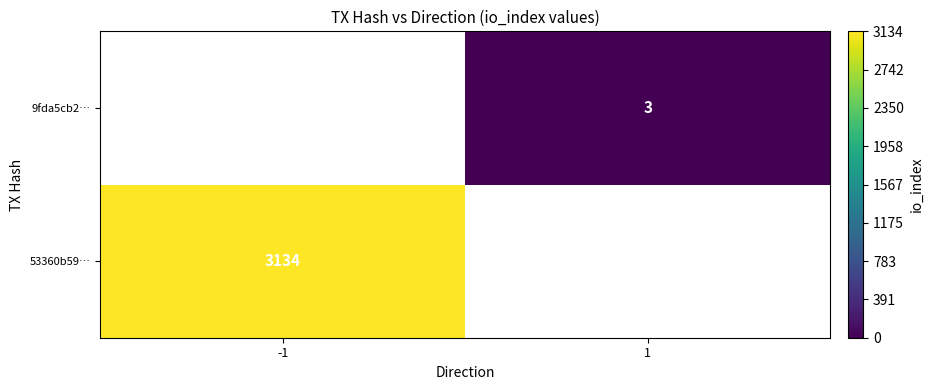

Is it true that 9fda5cb2… equals 5 at 1?

False